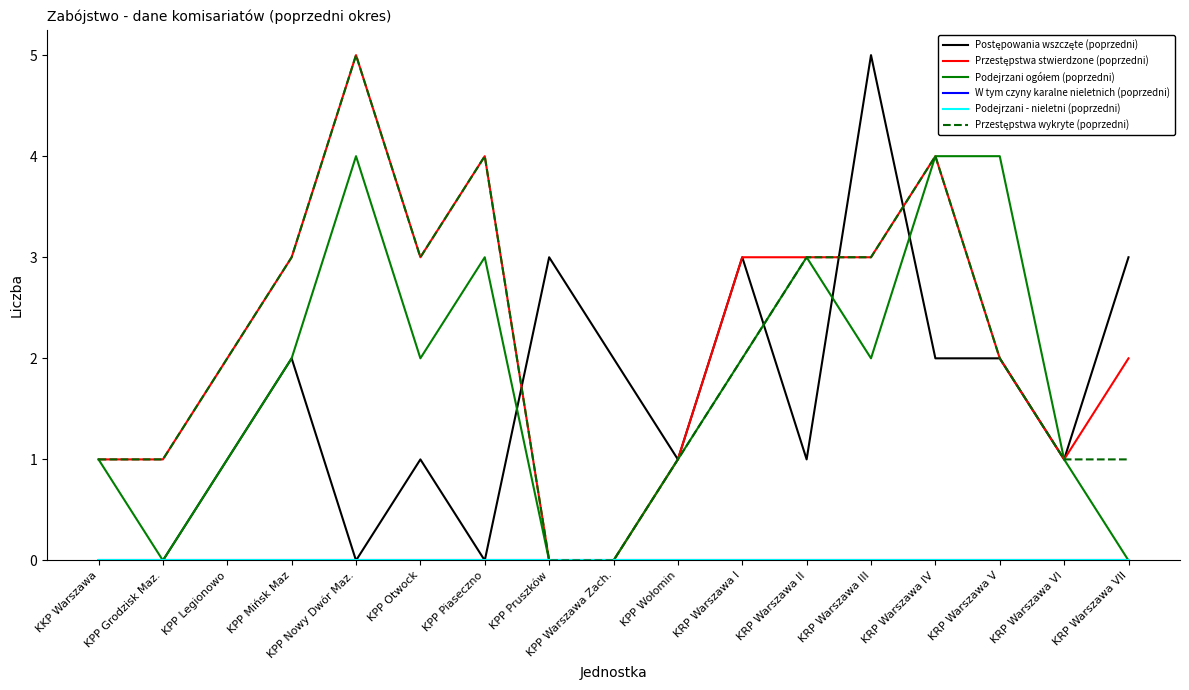

Is the value of Podejrzani ogółem (poprzedni) at KPP Grodzisk Maz. greater than the value of Postępowania wszczęte (poprzedni) at KRP Warszawa II?

No